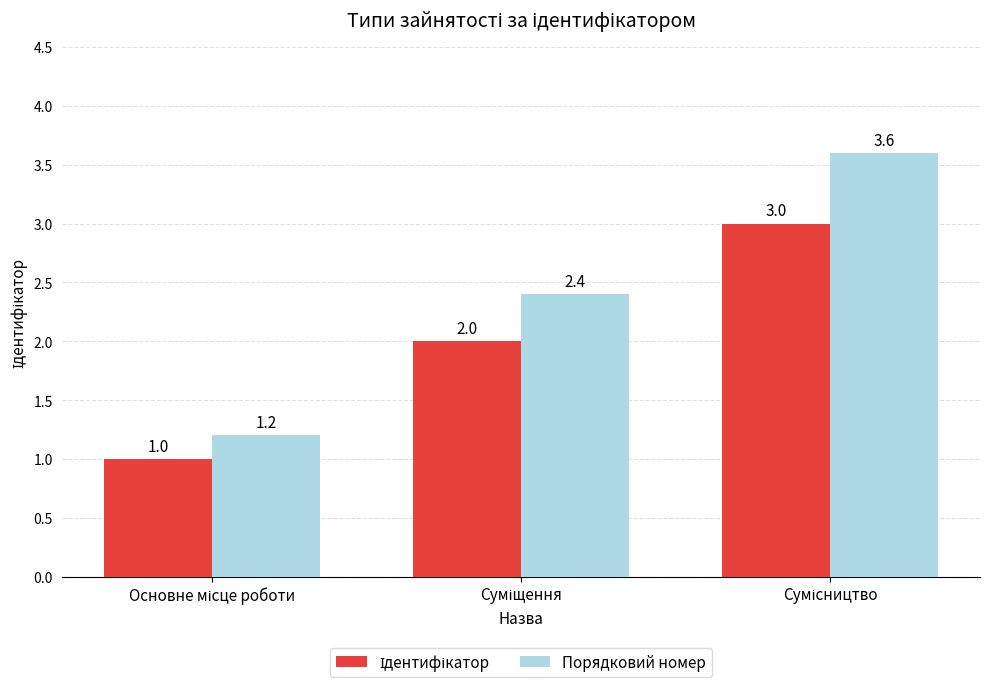

What is the minimum value for Порядковий номер?

1.2